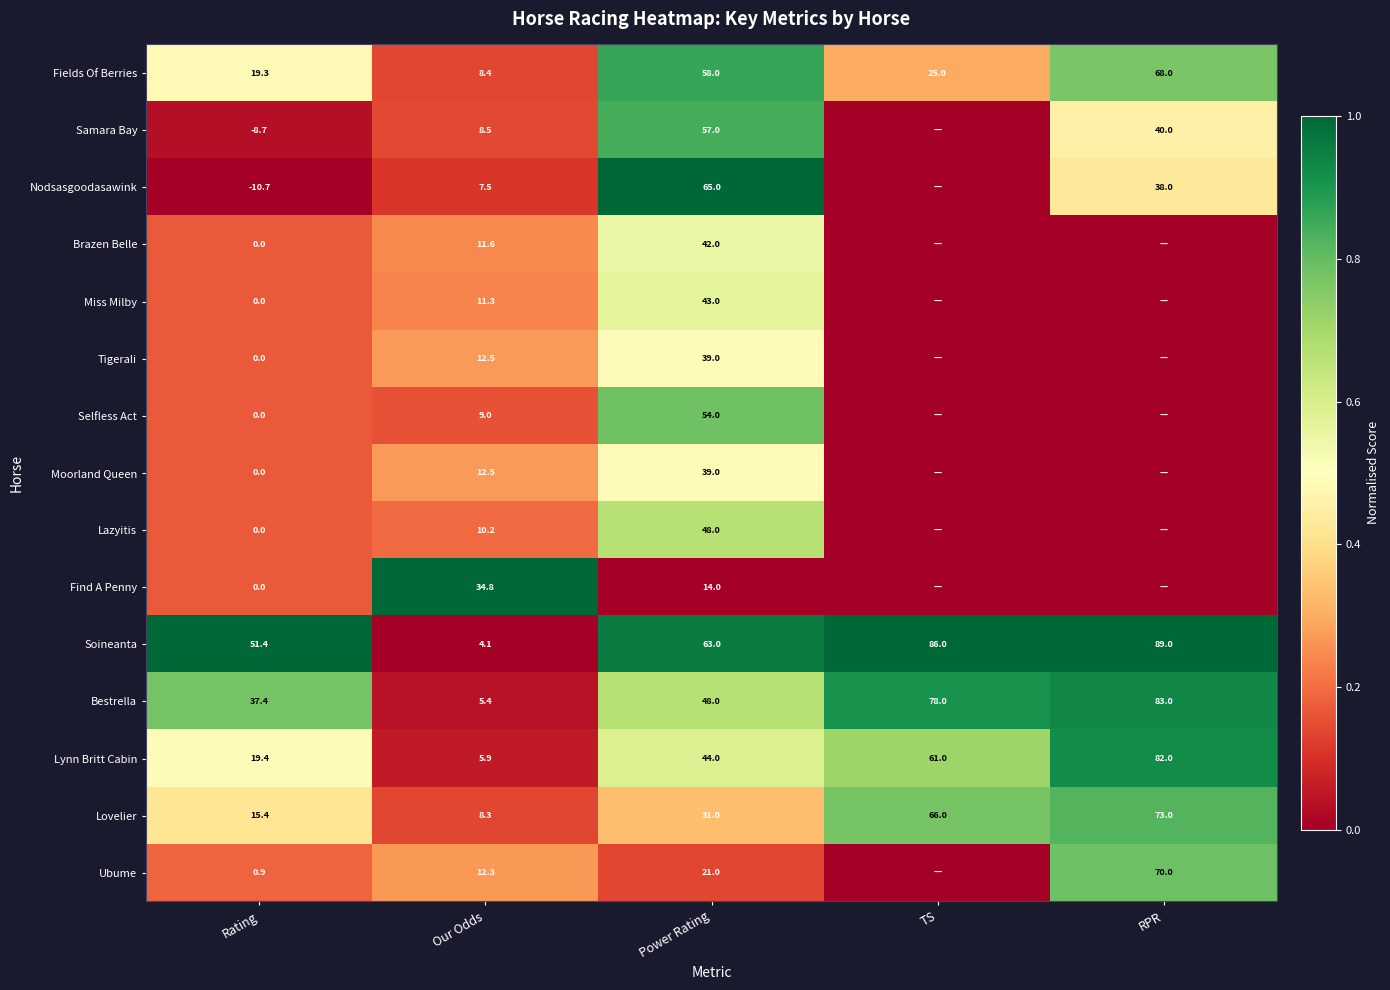

Which has a higher value, RPR or Our Odds?

RPR